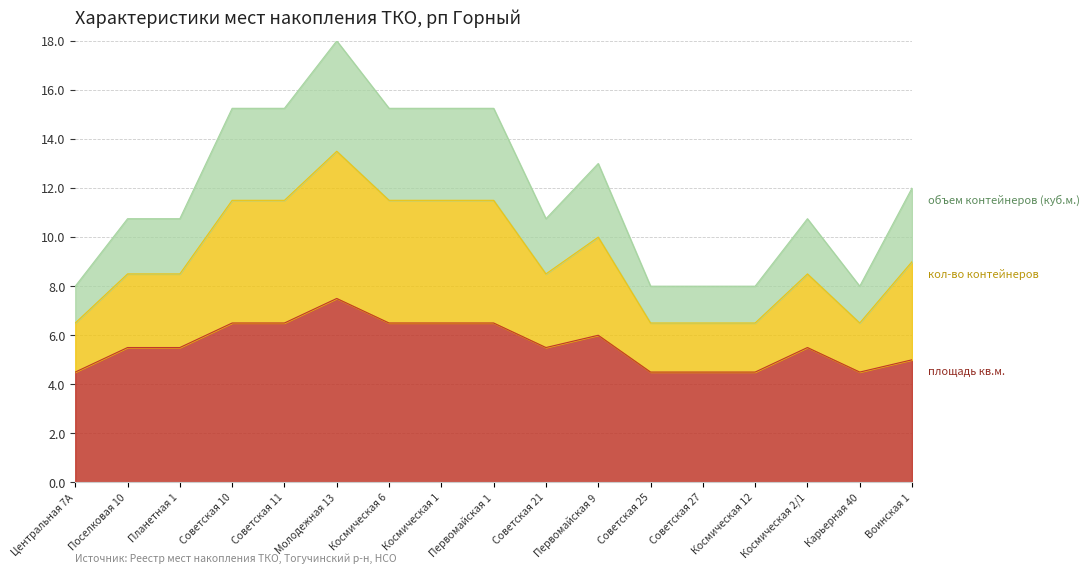

What is the value of the площадь кв.м. point at the 17th from the left?

5.0